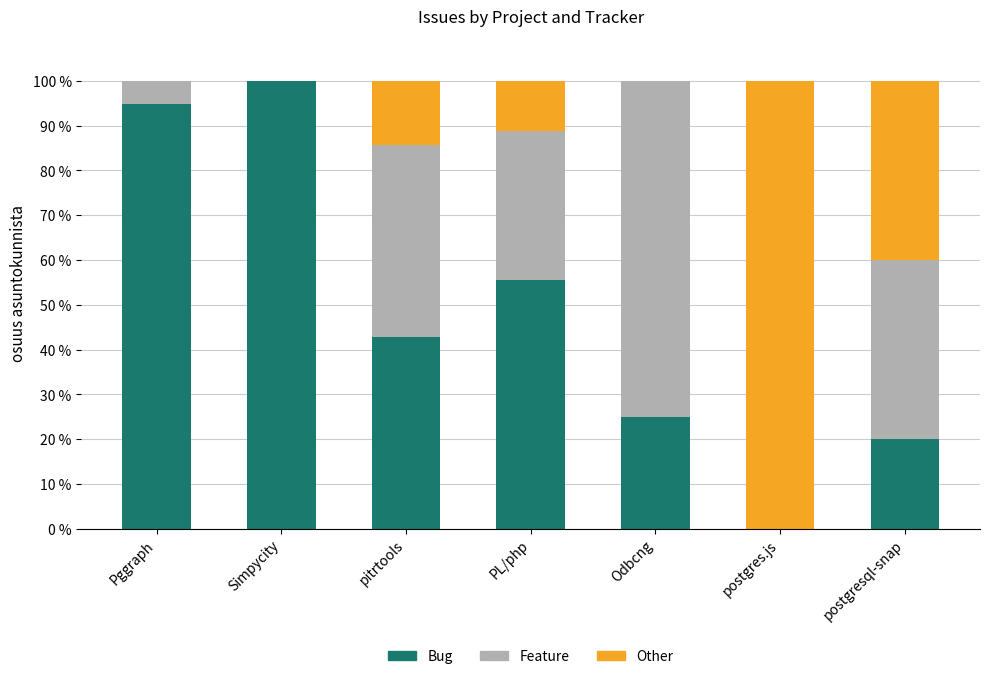

How many series are shown in this chart?

3